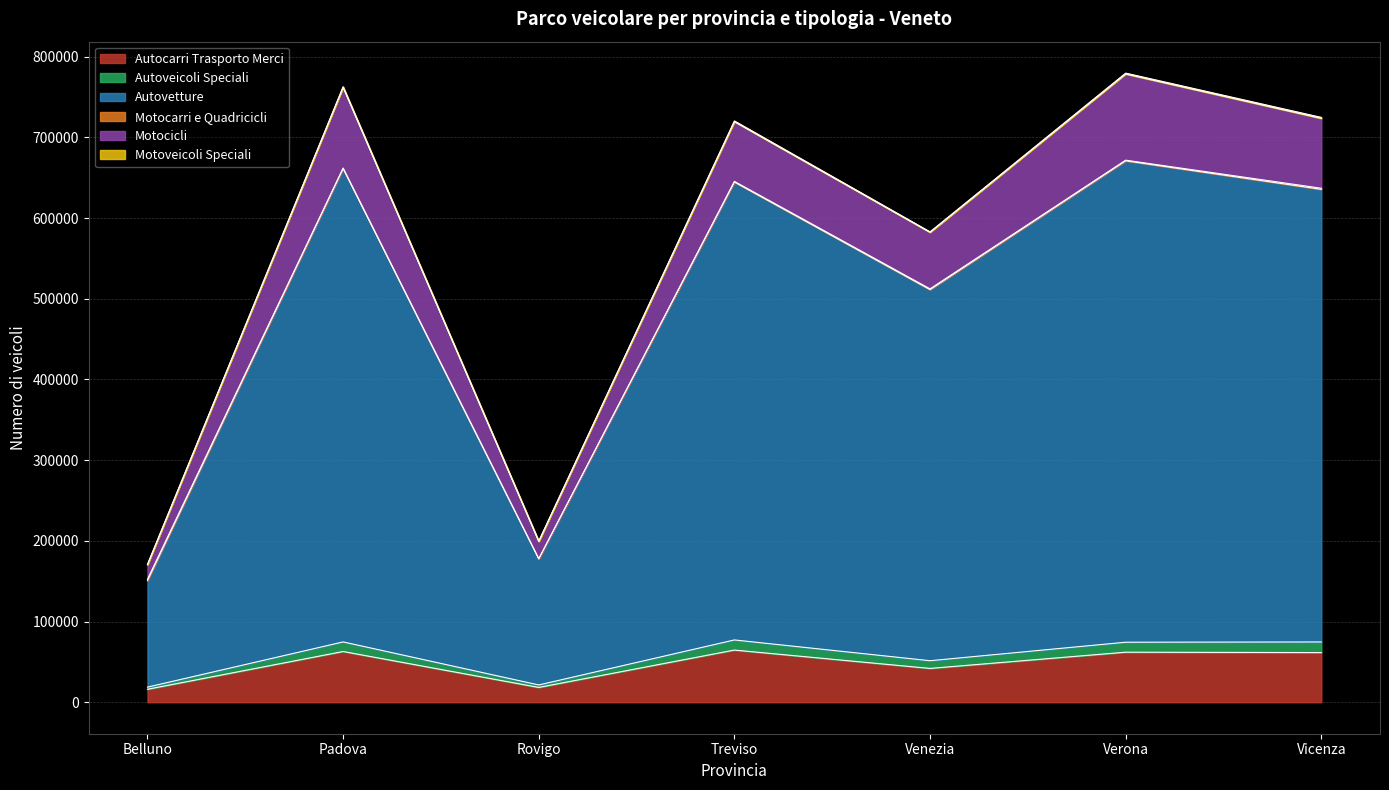

Is it true that Autocarri Trasporto Merci equals 15993 at Treviso?

False